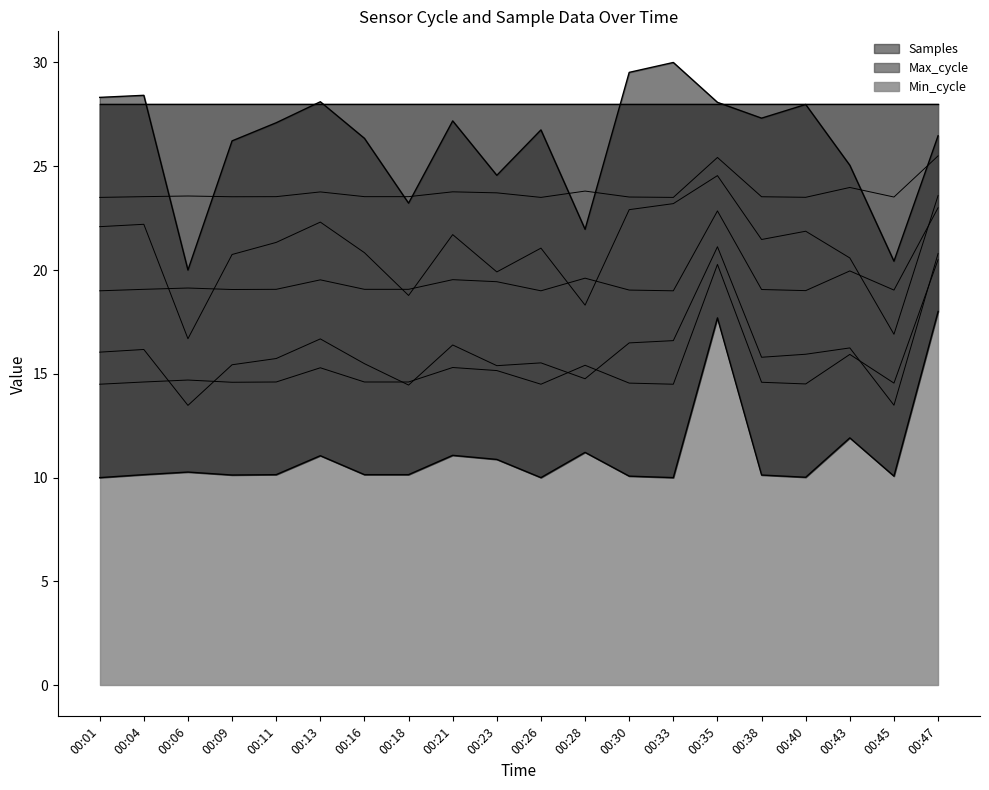

Does the chart display data point markers on the line(s)?

No